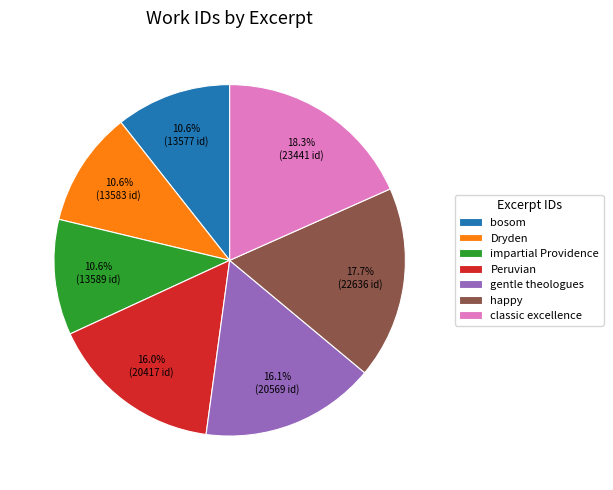

Is there a majority slice in this chart?

No